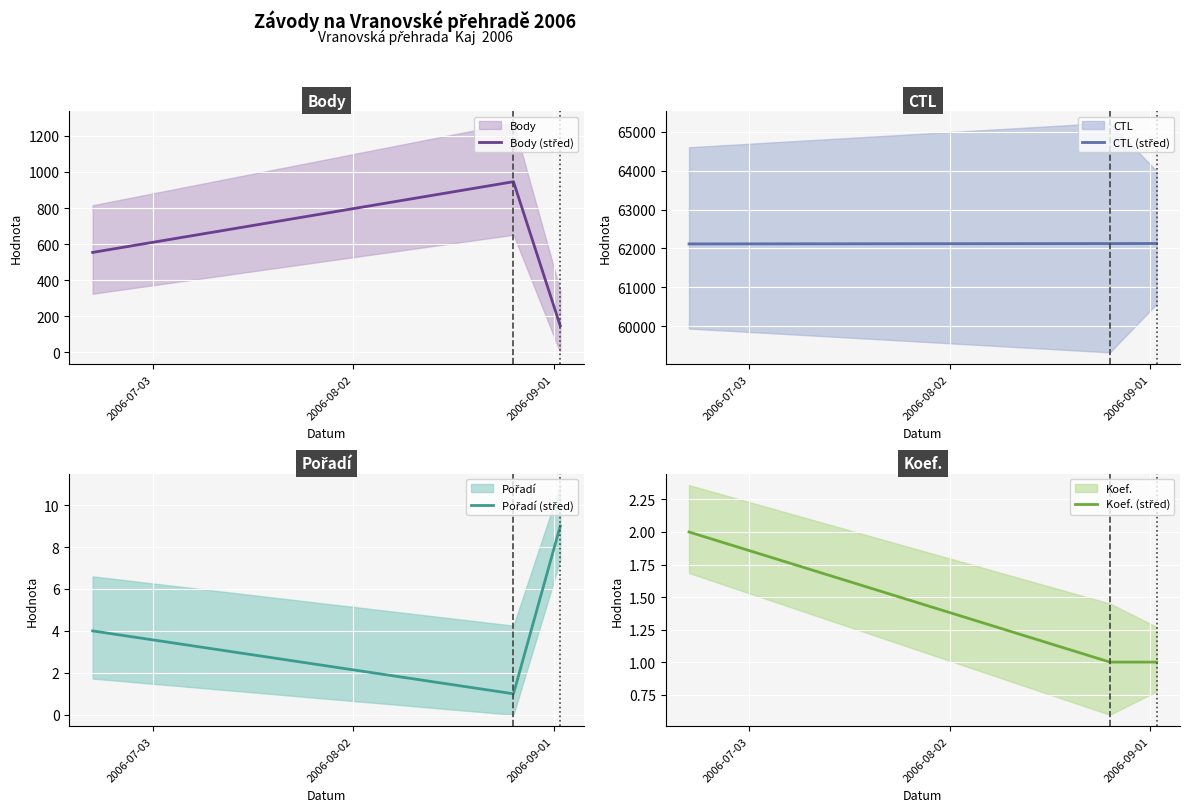

Where is CTL (střed) nearest to the value 62120?

2006-08-02